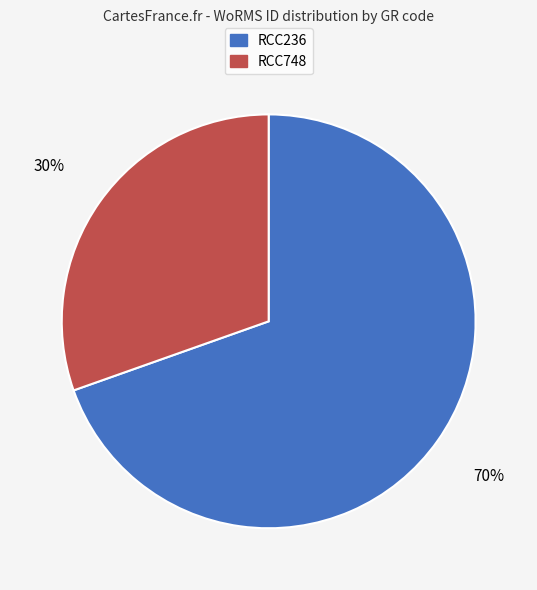

Between RCC748 and RCC236, which is larger?

RCC236